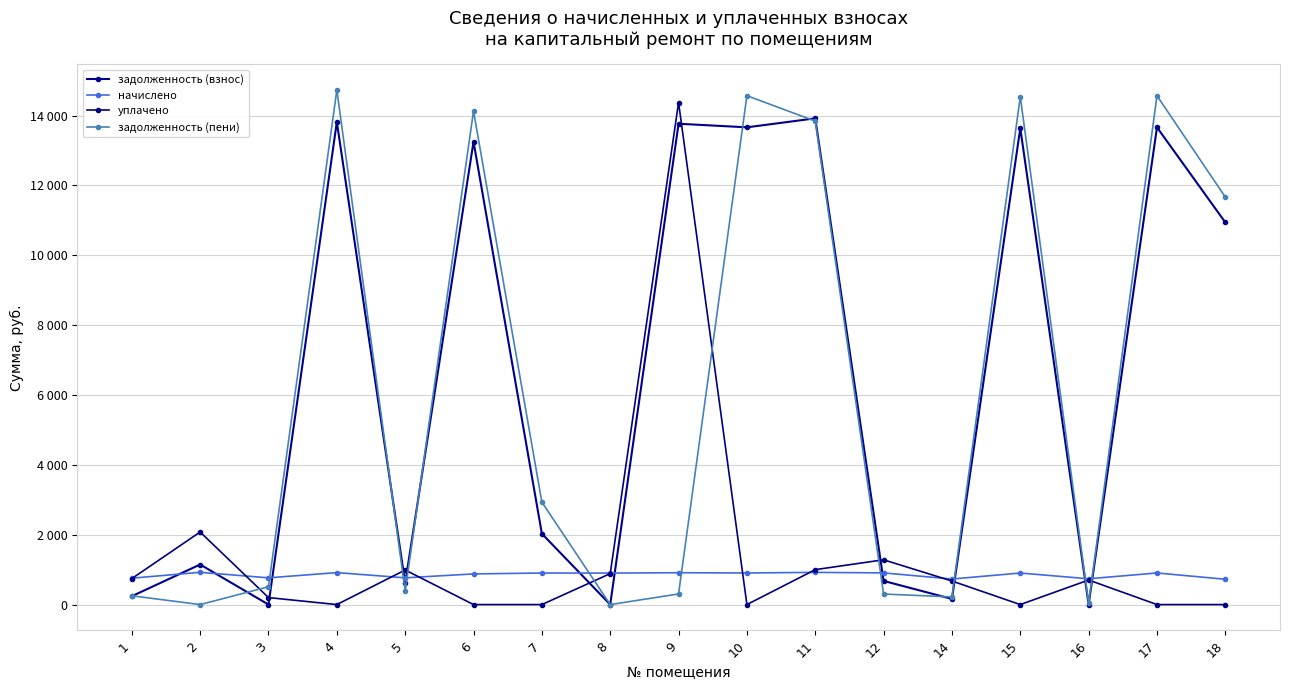

What is the difference between the highest and lowest values at 9?

14068.4